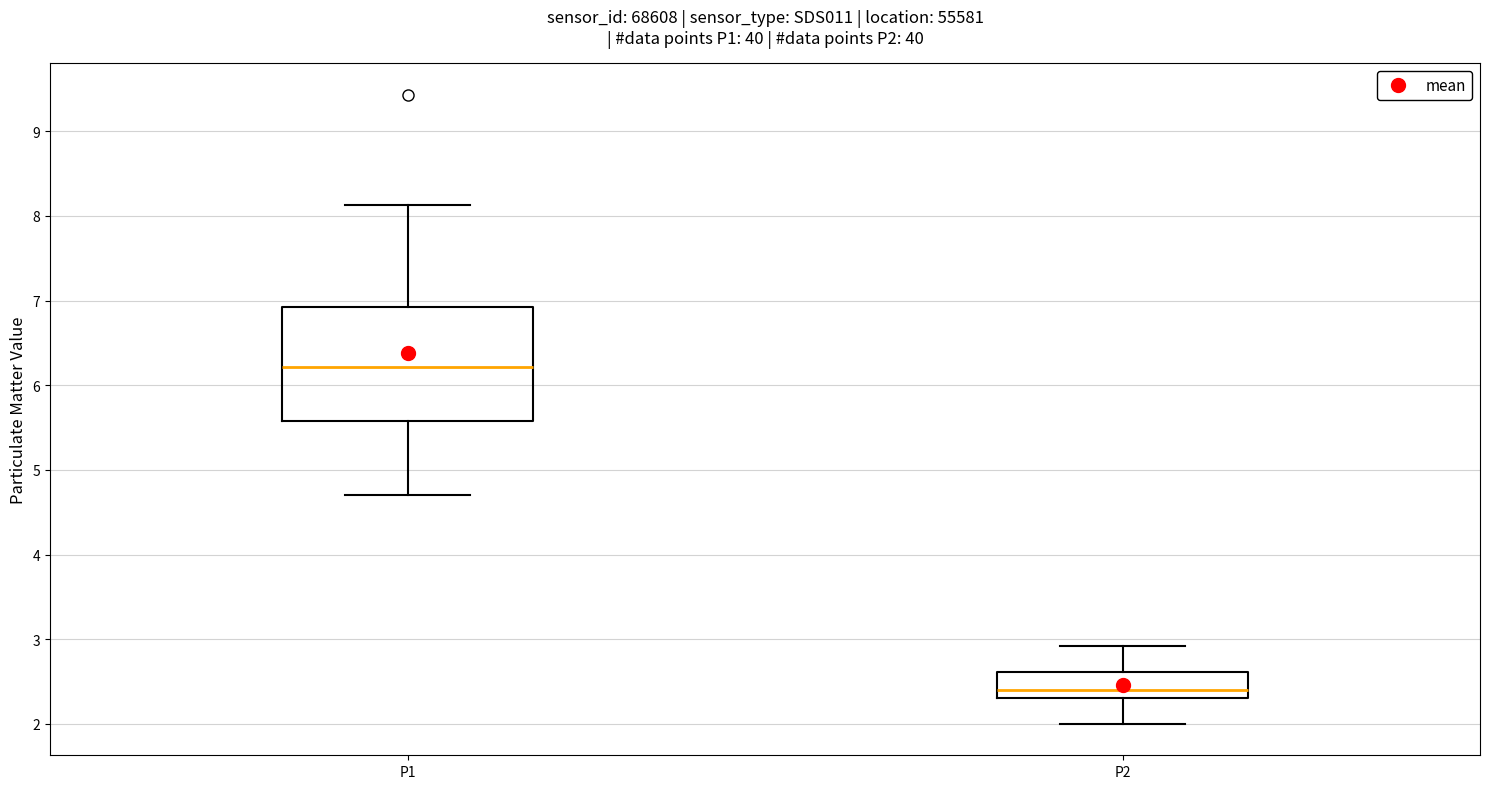

Where does the upper whisker of the box for P1 end on the y-axis? The values are not printed on the chart, so give them approximately, as read against the axis.

8.1